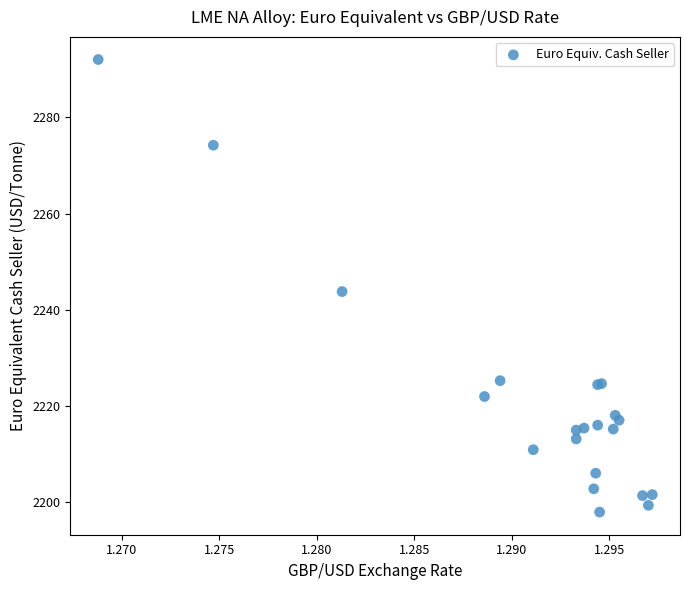

What Y value in the scatter plot is closest to 2245?

2243.8